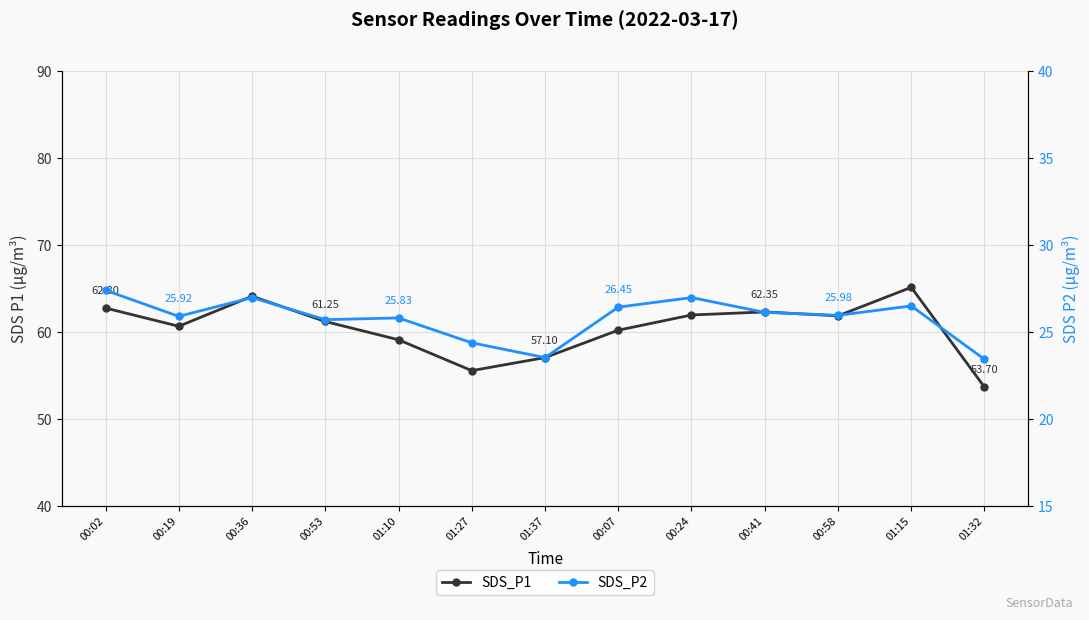

What is the value of the SDS_P2 point at the 4th from the left?

25.7